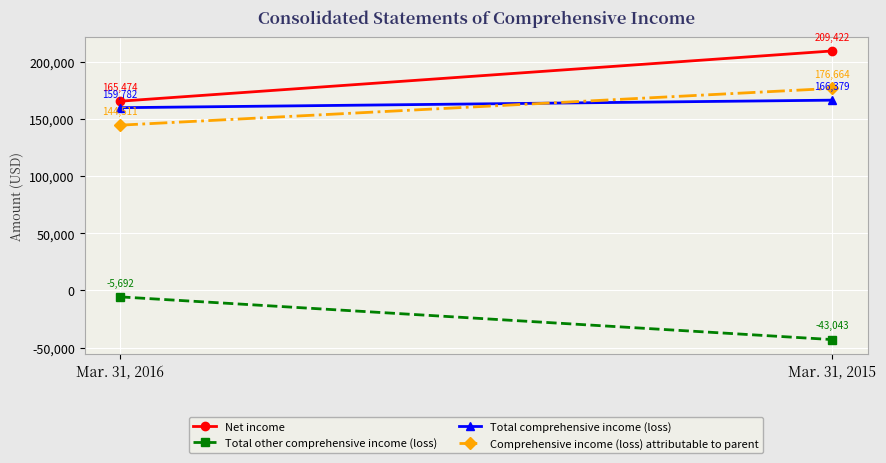

At how many categories does at least one series exceed 201237?

1